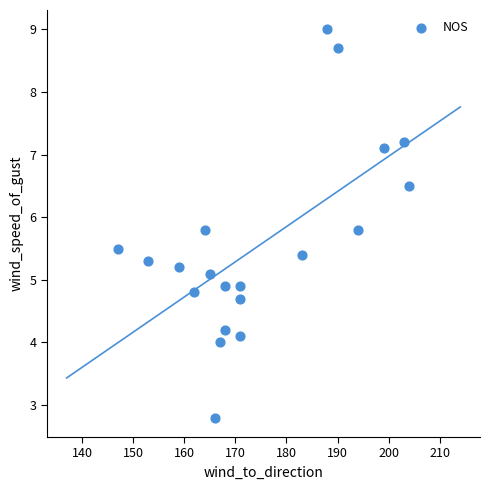

What is the range of X values (max minus min)?

57.0